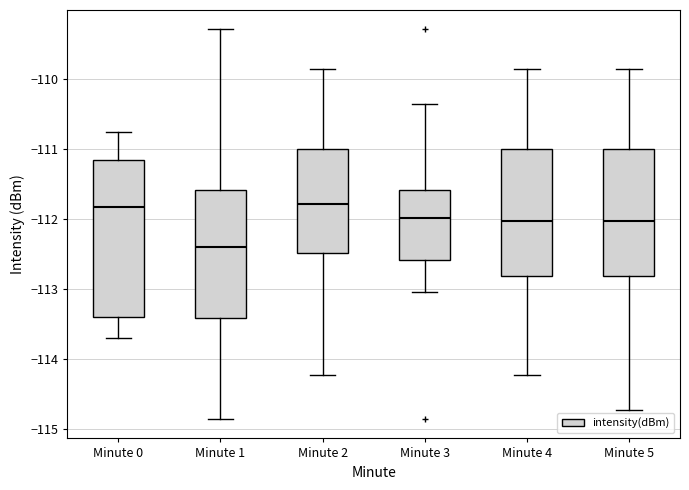

Reading left to right, read every box against the y-axis: the position of its median line, the range the box covers, and the ends of its whiskers. The values are not printed on the chart, so give them approximately, as read against the axis.

Minute 0: median -111.8, box -113.4 to -111.2, whiskers -113.7 to -110.8
Minute 1: median -112.4, box -113.4 to -111.6, whiskers -114.9 to -109.3
Minute 2: median -111.8, box -112.5 to -111.0, whiskers -114.2 to -109.9
Minute 3: median -112.0, box -112.6 to -111.6, whiskers -113.0 to -110.4
Minute 4: median -112.0, box -112.8 to -111.0, whiskers -114.2 to -109.9
Minute 5: median -112.0, box -112.8 to -111.0, whiskers -114.7 to -109.9